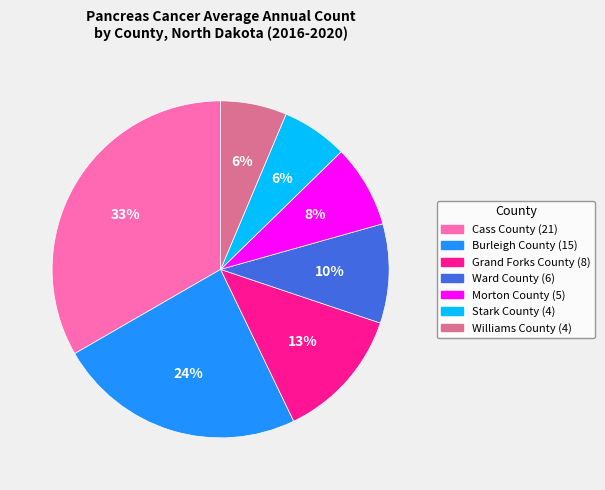

Which slice is the largest?

Cass County